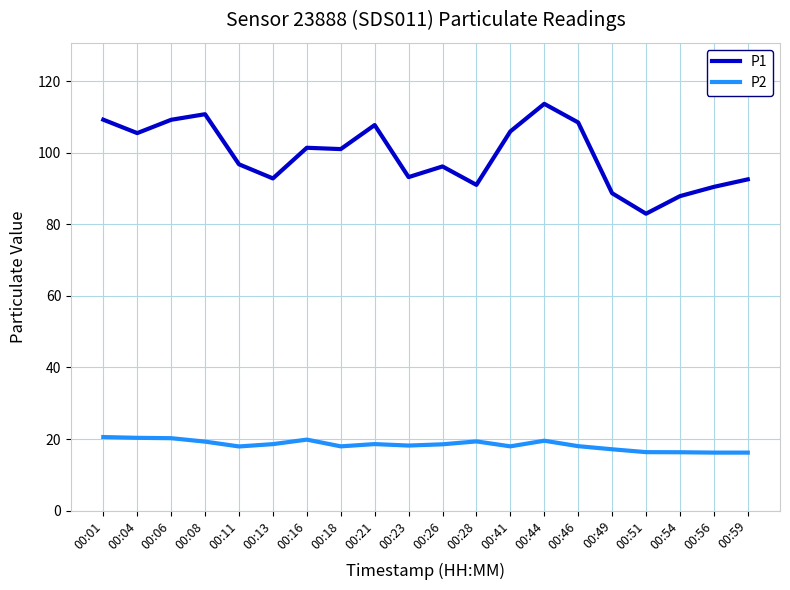

Is this an area chart (filled region under the line)?

No